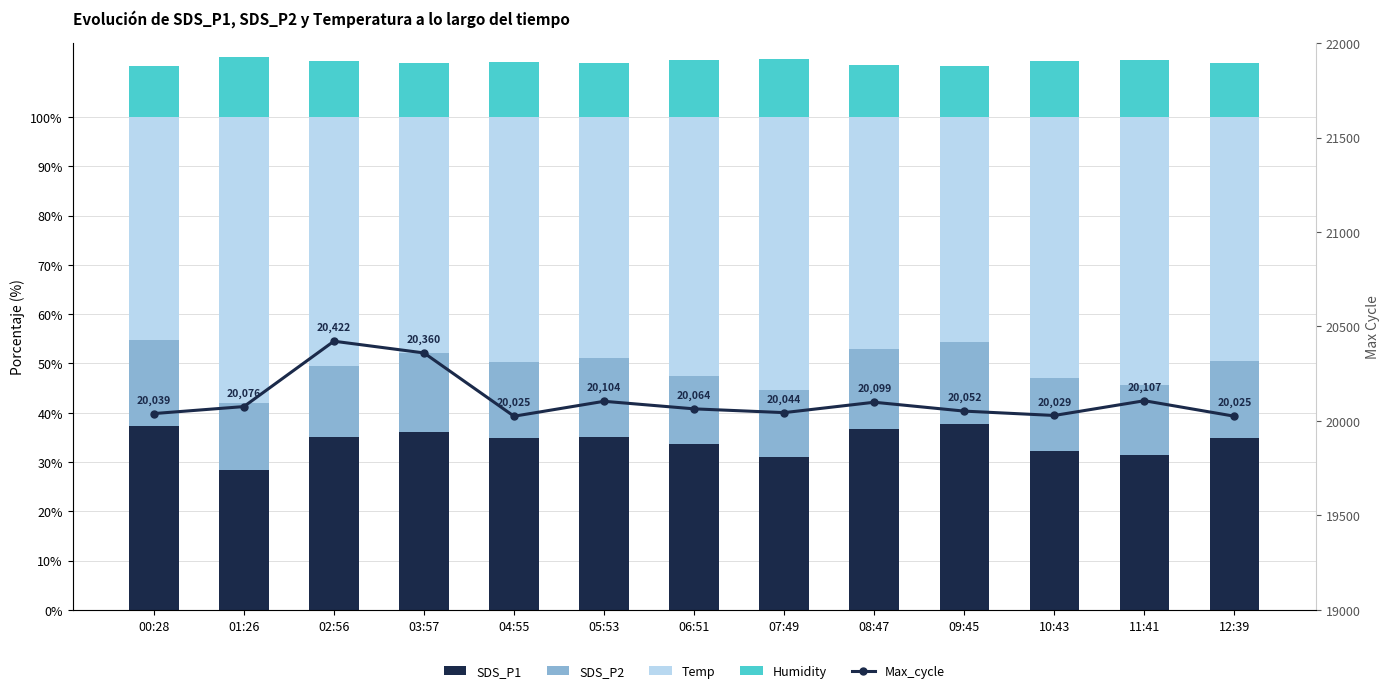

What is the sum of the Temp values at 08:47 and 05:53?

96.0